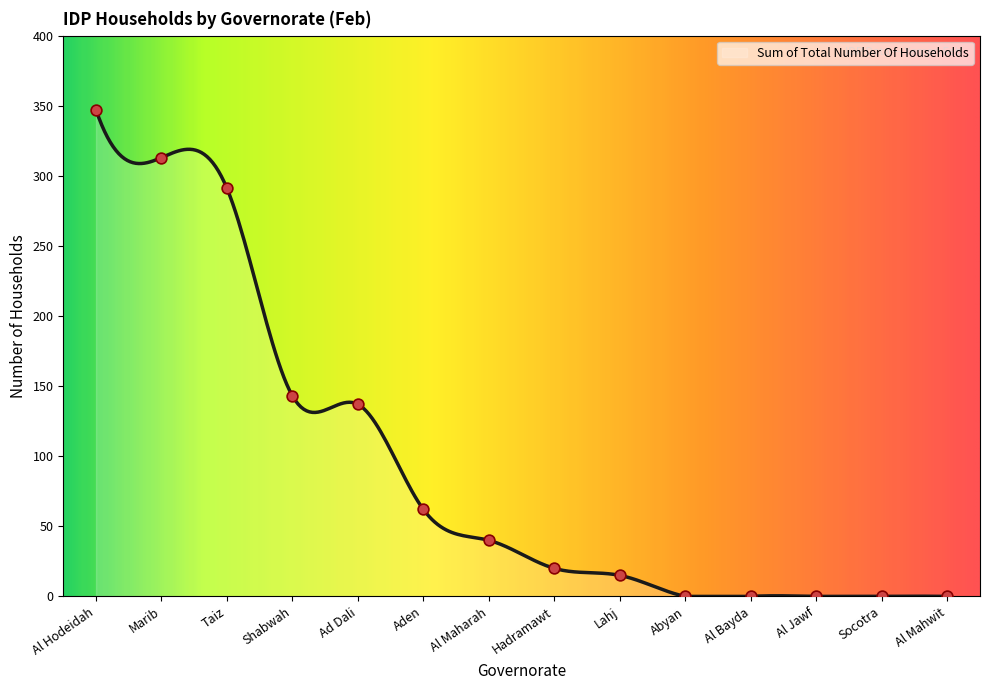

What is the maximum value shown in the chart?

347.0